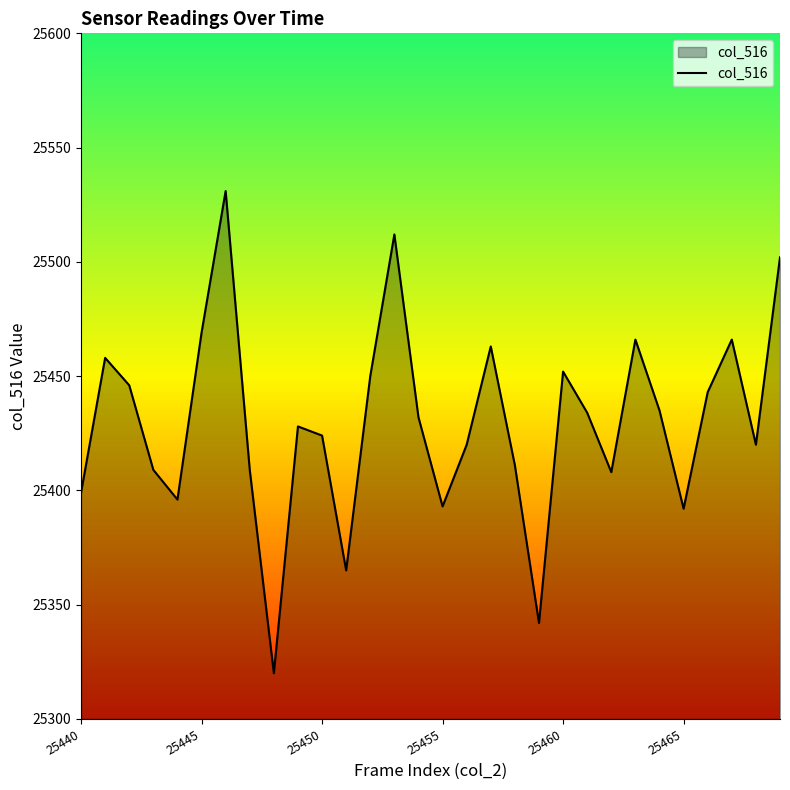

What is the maximum value shown in the chart?

25531